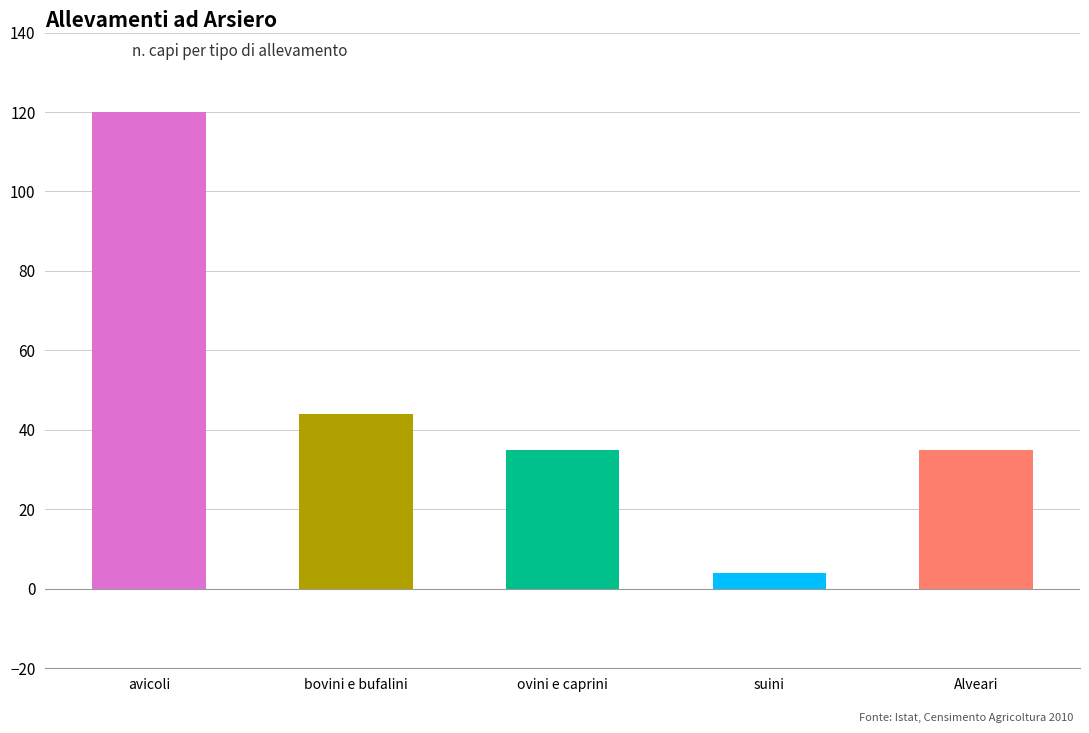

Approximately how many times larger is the value at ovini e caprini compared to suini?

8.8